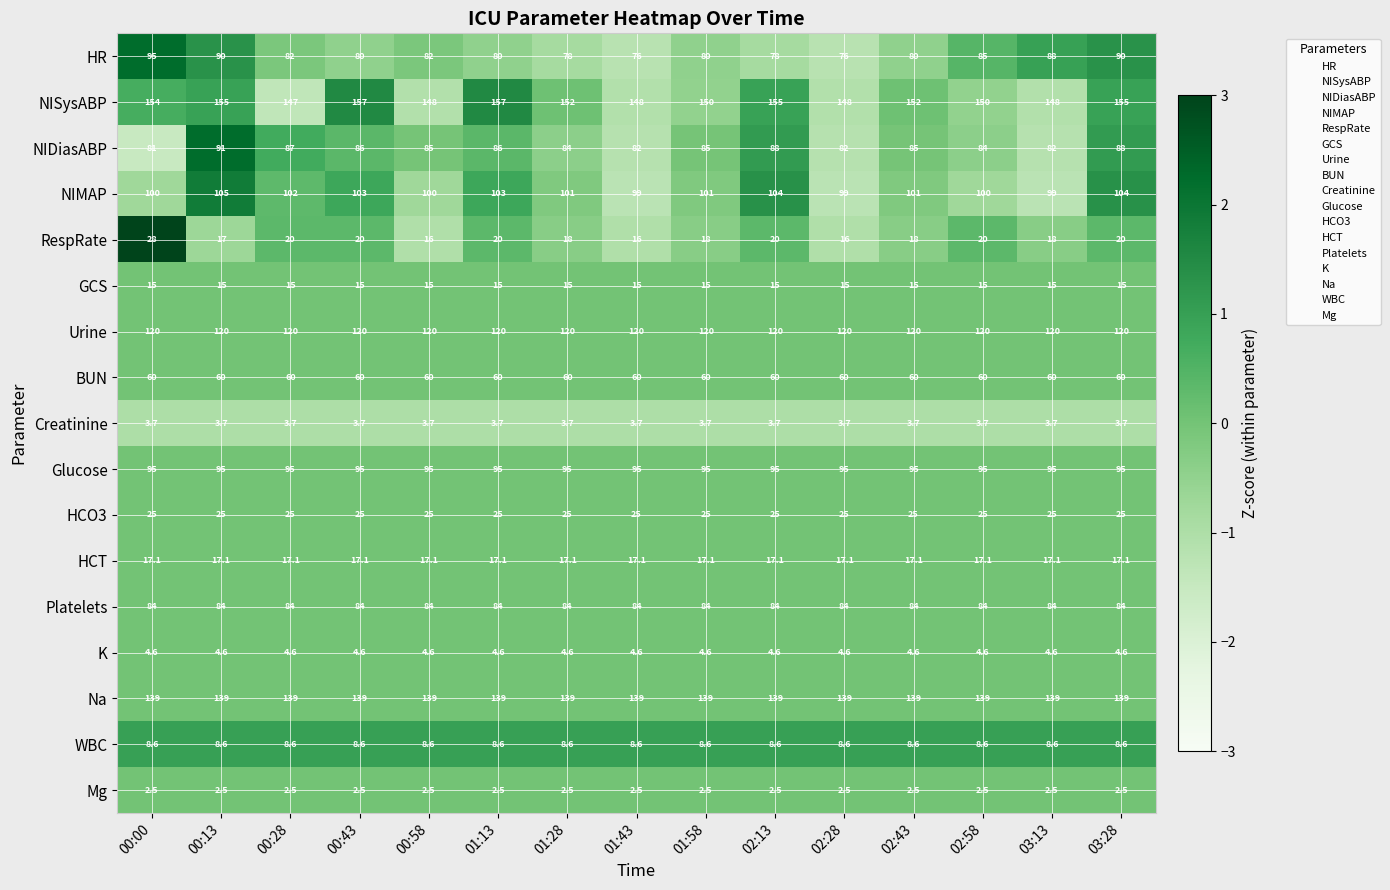

What is the total value across all series at 02:43?

1010.5